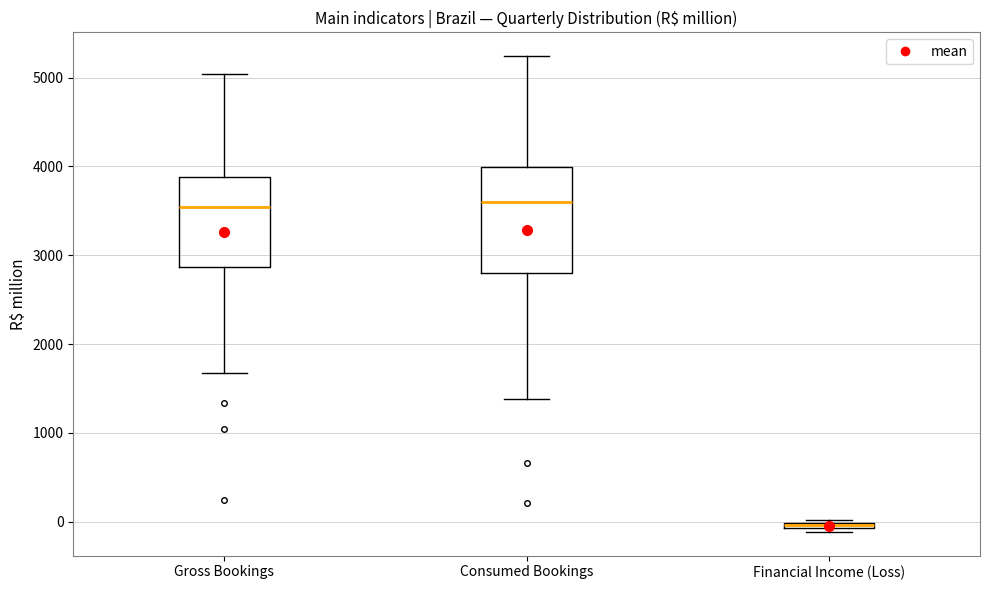

Which box has the lowest median line?

Financial Income (Loss)